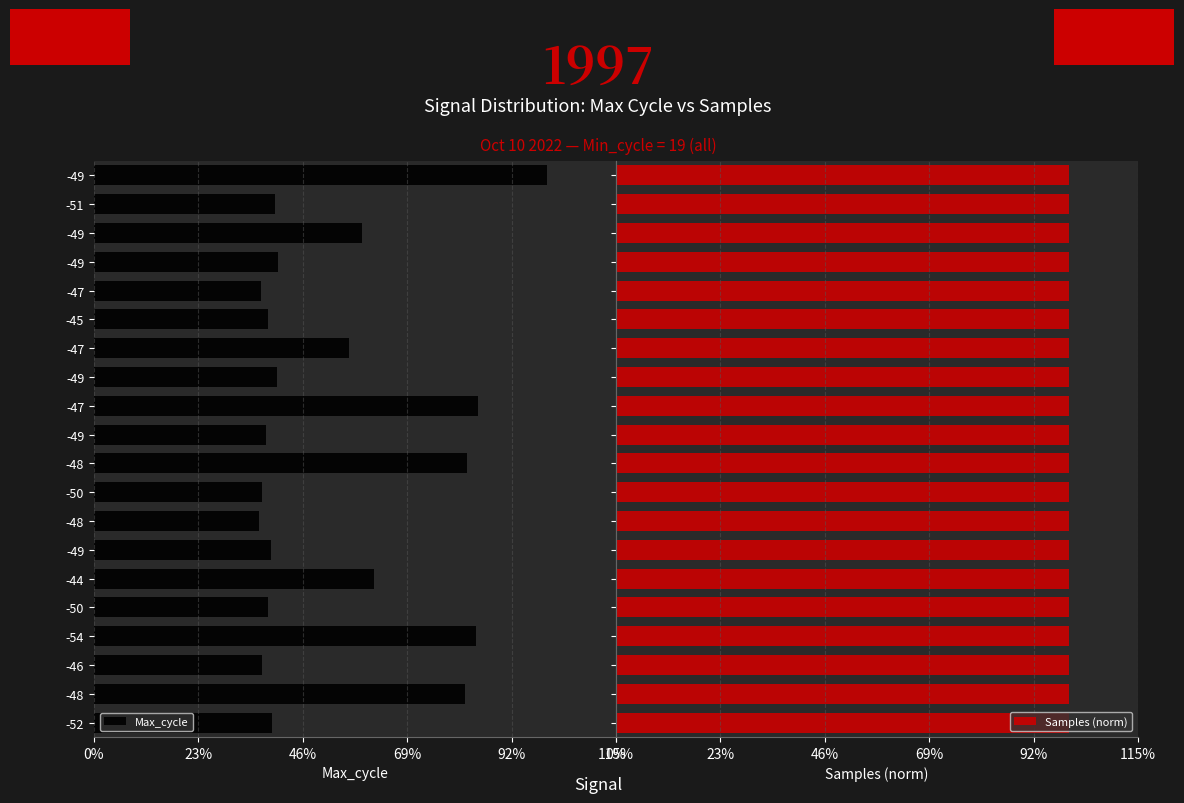

True or false: Samples (norm) has a value of 939.1 at -49.

False